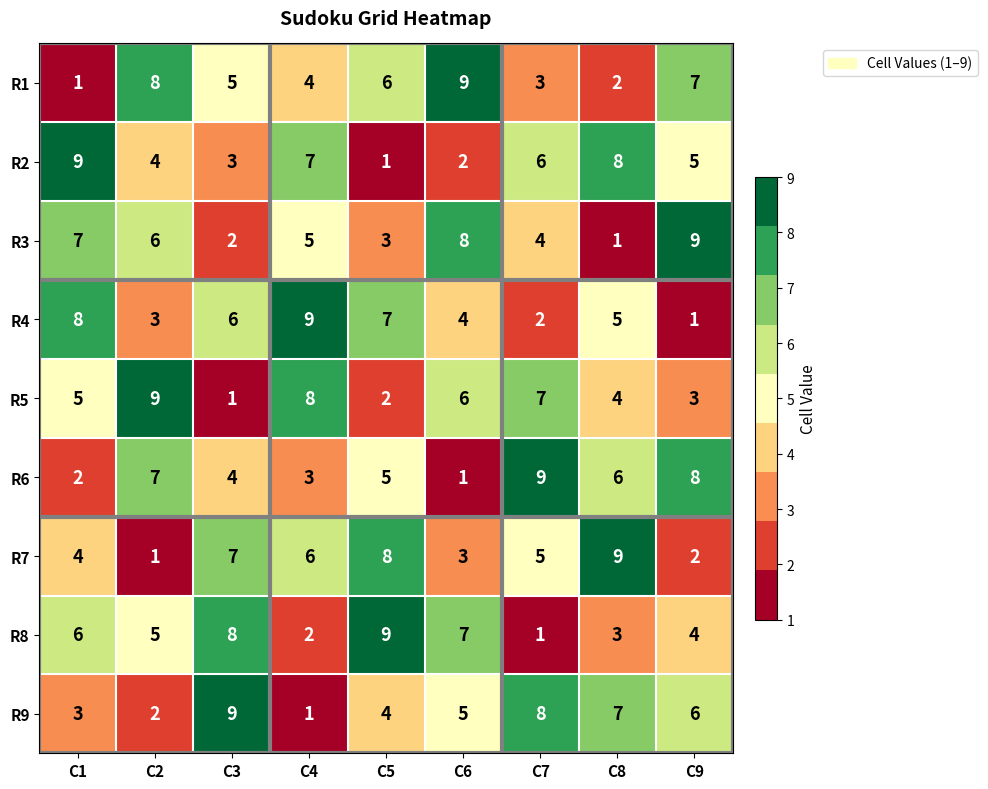

Count the number of categories in the chart.

9